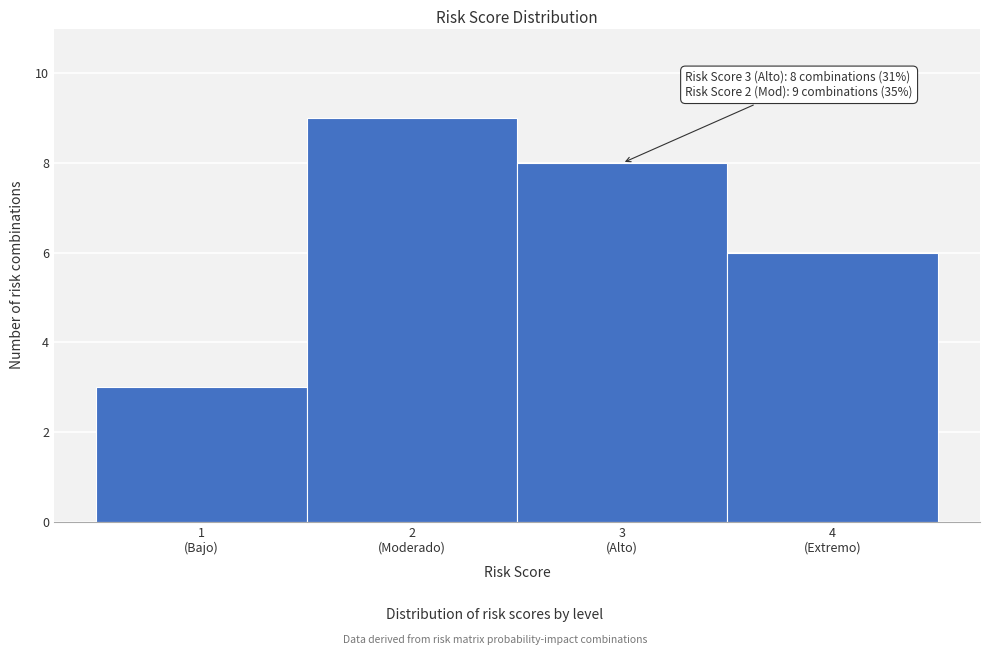

Reading right to left, what are all the values shown in this chart?

6	8	9	3